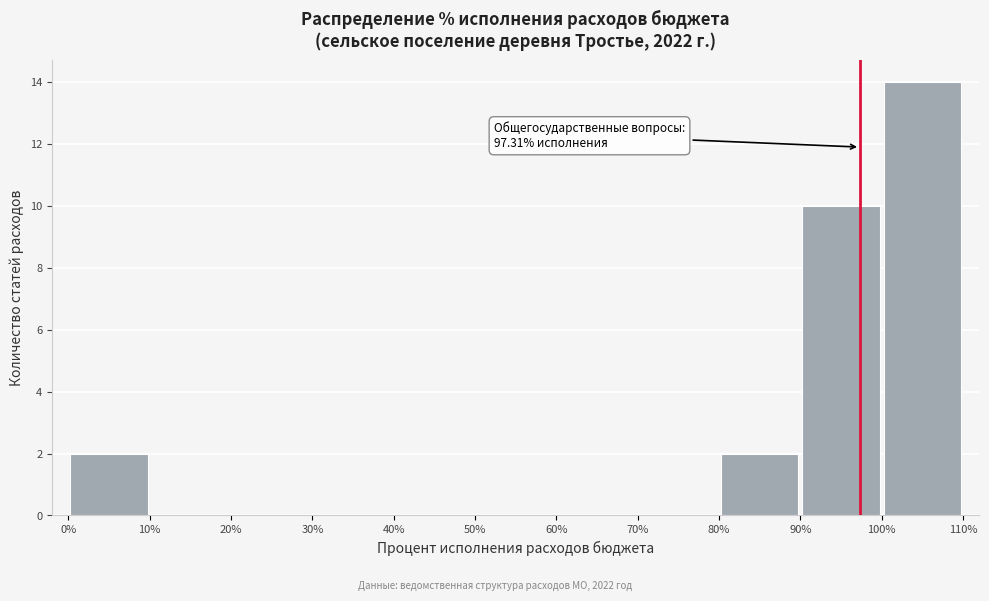

Which range on the x-axis has the tallest bar?

100% to 110%